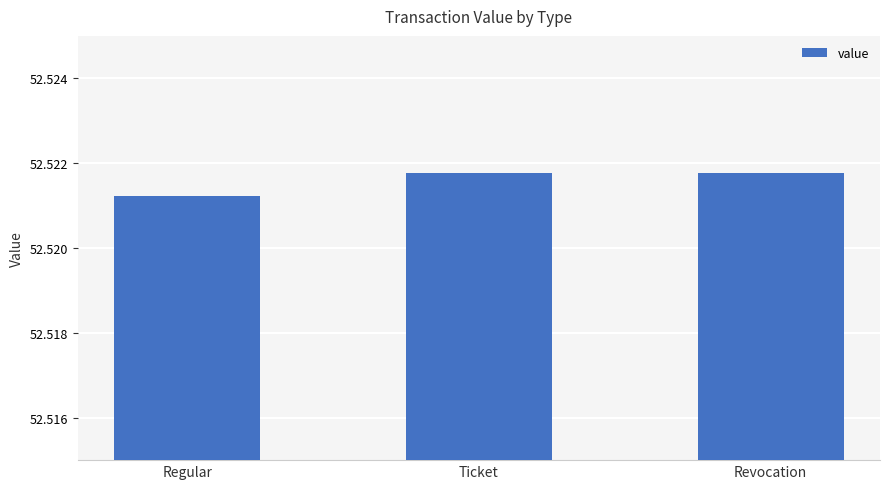

Are the bars horizontal?

No